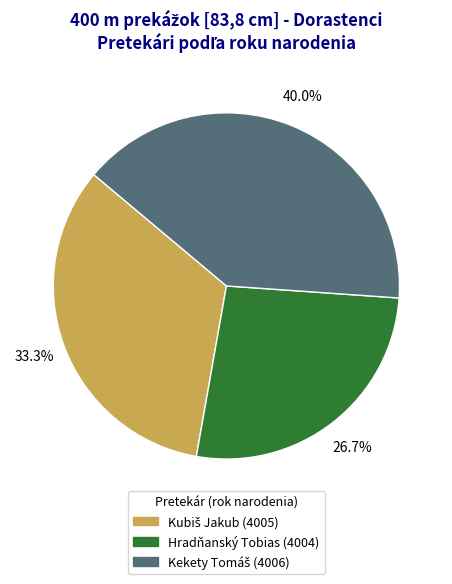

Does any single category account for the majority?

No